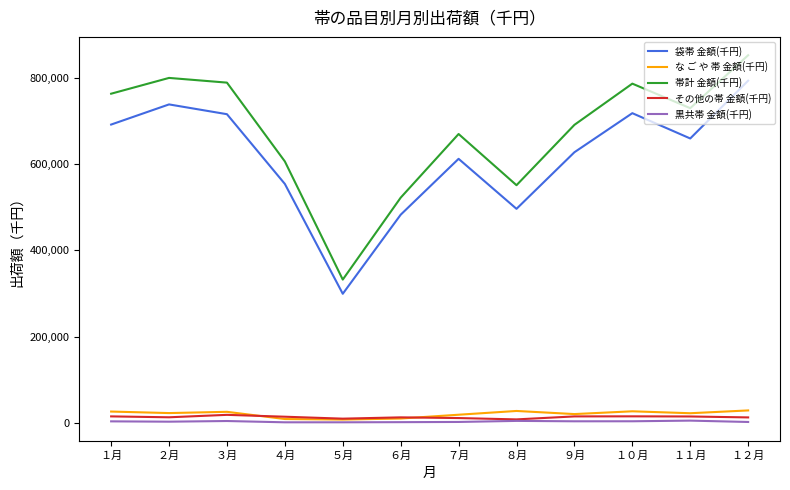

Which label corresponds to the largest value in the chart?

１２月